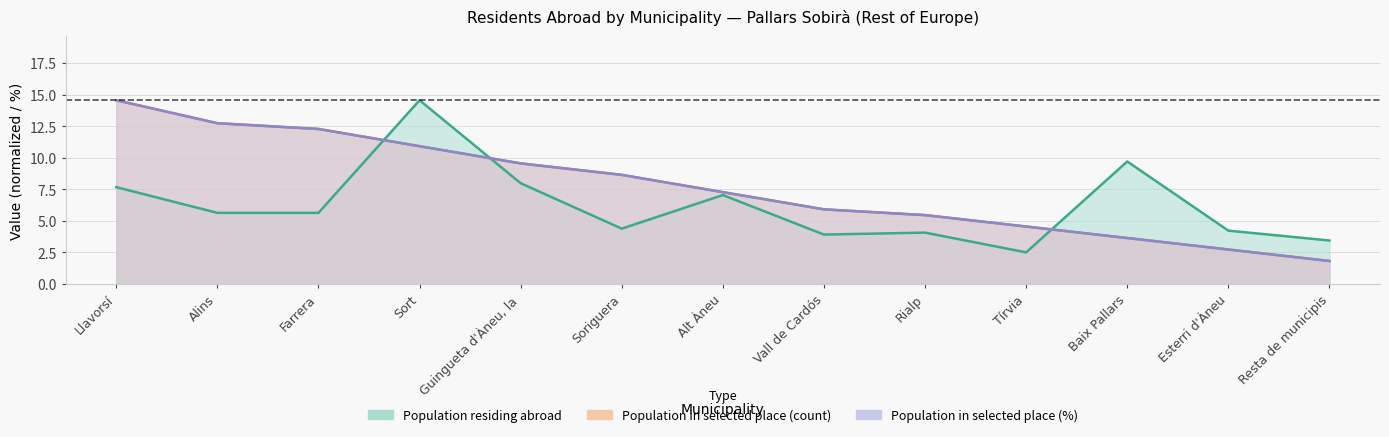

What is the minimum value for Population in selected place (count)?

1.8